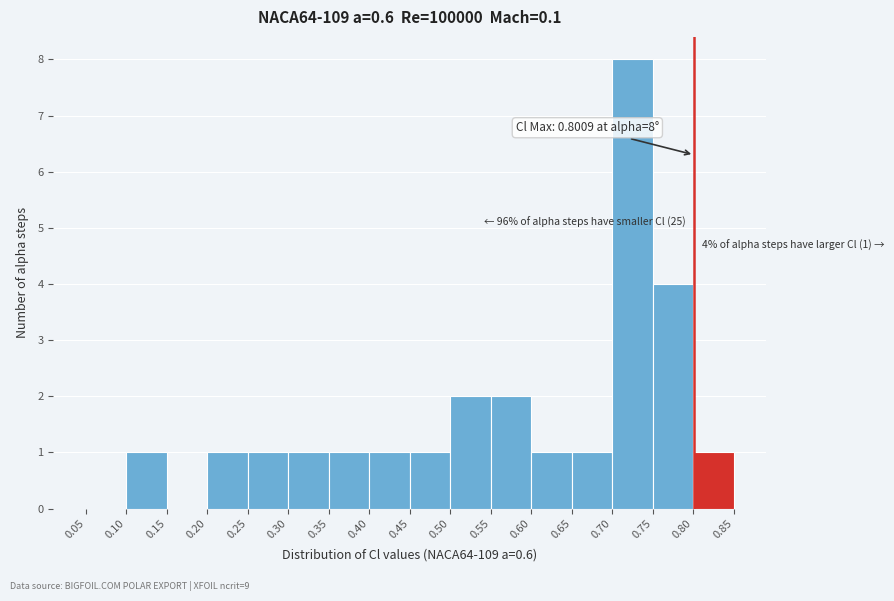

Which range on the x-axis has the tallest bar?

0.70 to 0.75